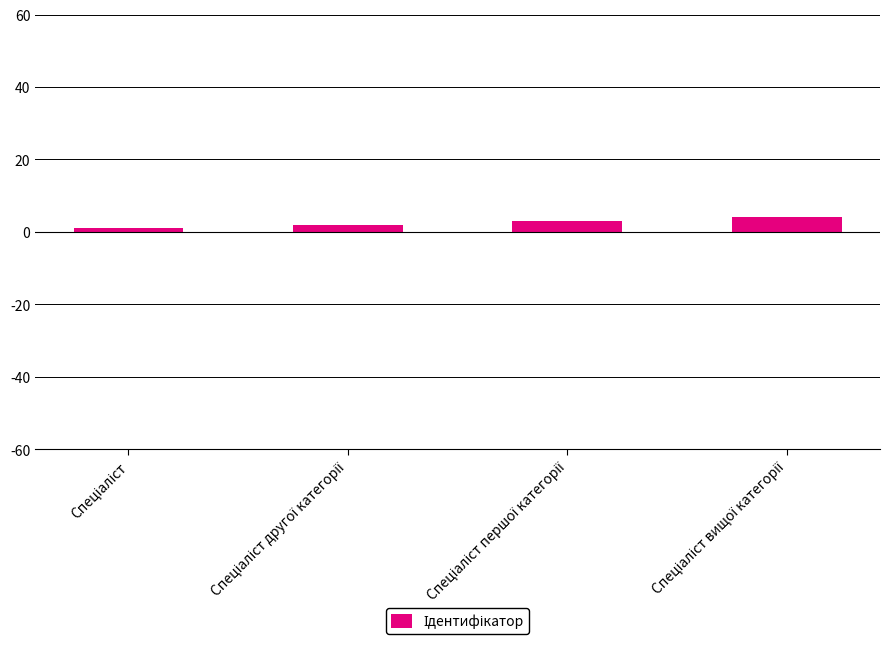

What is the maximum value shown in the chart?

4